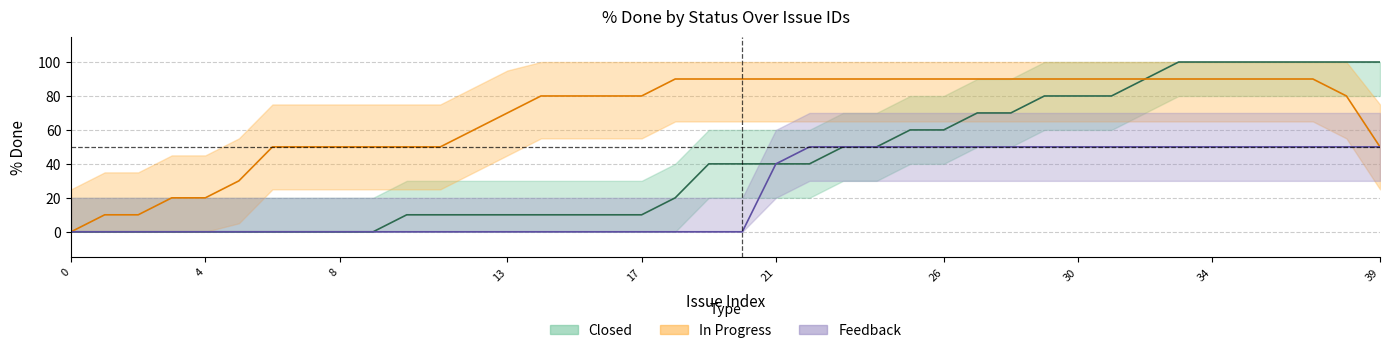

Is the value of In Progress at 36 greater than the value of Feedback at 21?

Yes